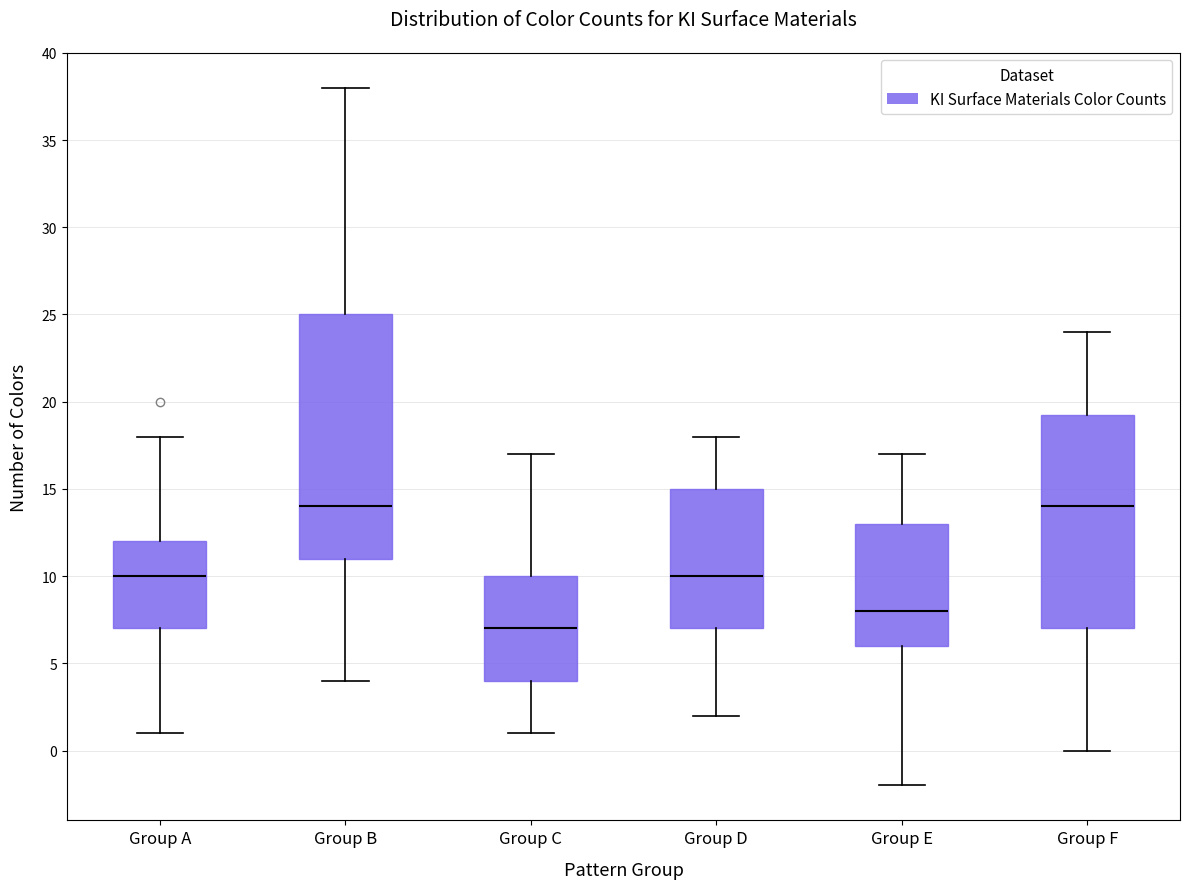

Reading left to right, read every box against the y-axis: the position of its median line, the range the box covers, and the ends of its whiskers. The values are not printed on the chart, so give them approximately, as read against the axis.

Group A: median 10.0, box 7.0 to 12.0, whiskers 1.0 to 18.0
Group B: median 14.0, box 11.0 to 25.0, whiskers 4.0 to 38.0
Group C: median 7.0, box 4.0 to 10.0, whiskers 1.0 to 17.0
Group D: median 10.0, box 7.0 to 15.0, whiskers 2.0 to 18.0
Group E: median 8.0, box 6.0 to 13.0, whiskers -2.0 to 17.0
Group F: median 14.0, box 7.0 to 19.5, whiskers 0.0 to 24.0